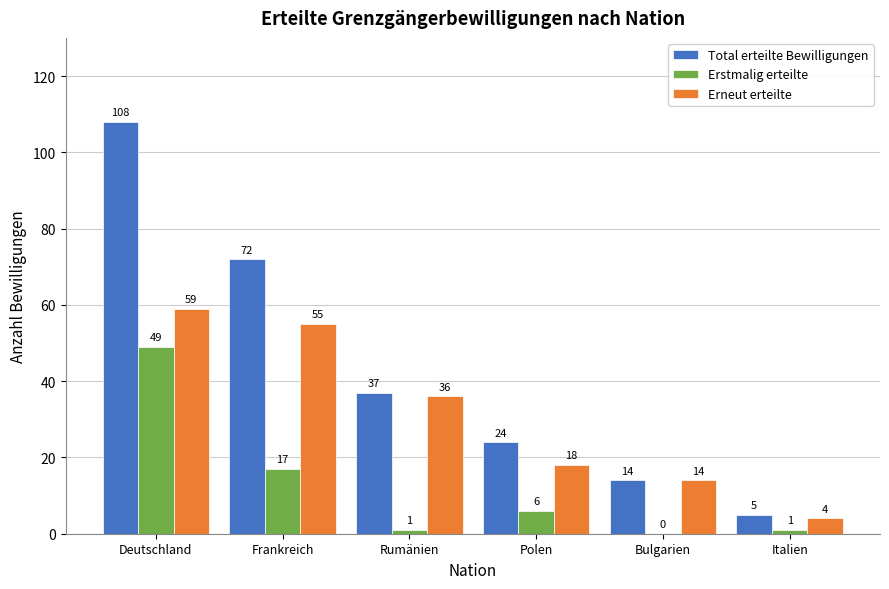

The Erneut erteilte series shows 59 at Deutschland. True or false?

True